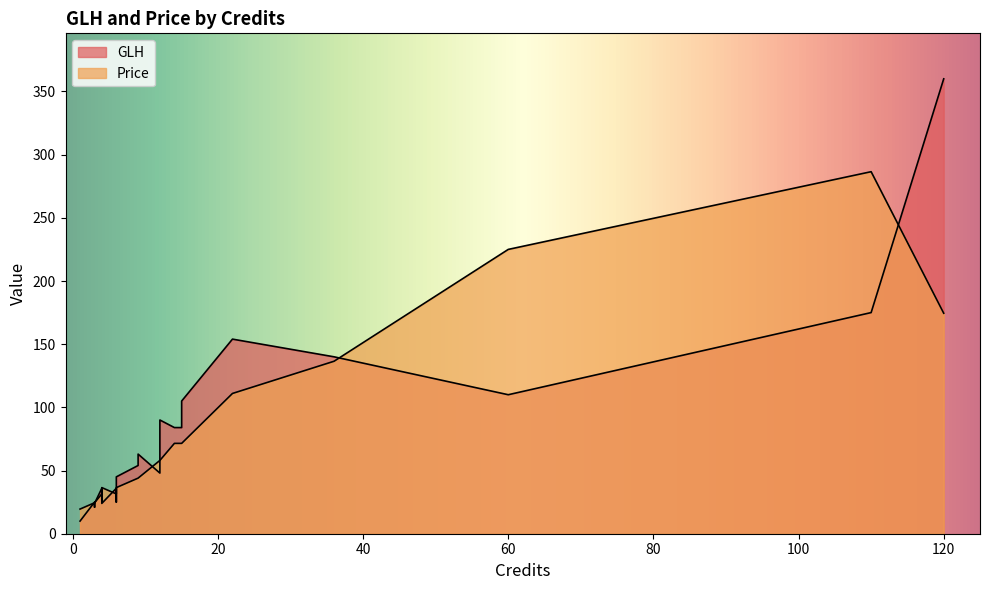

True or false: GLH and Price intersect in this chart.

True